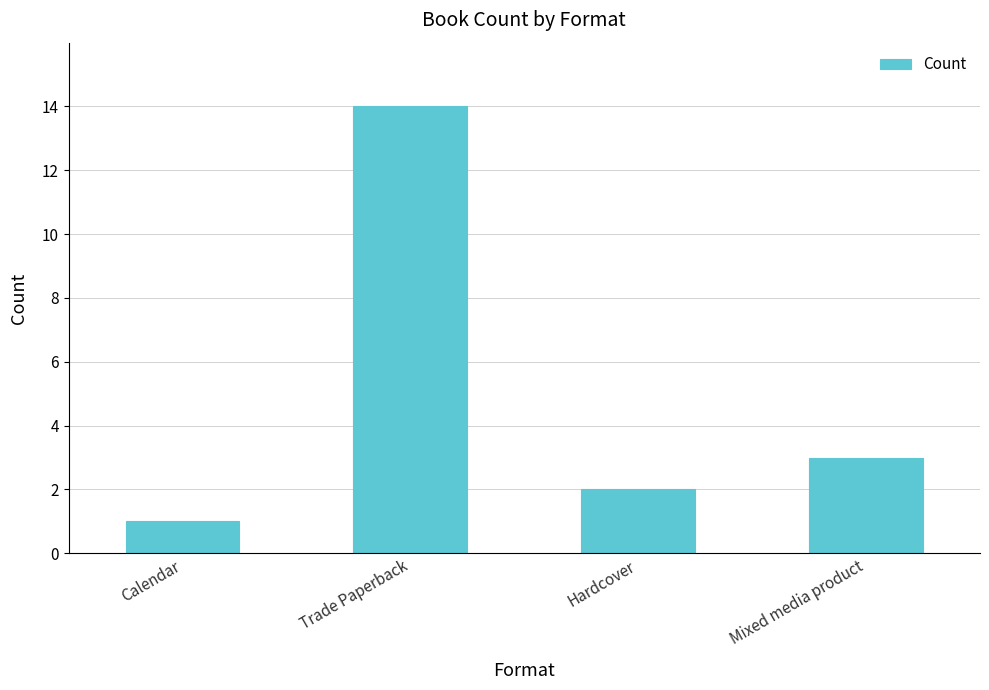

How many categories are shown in the chart?

4